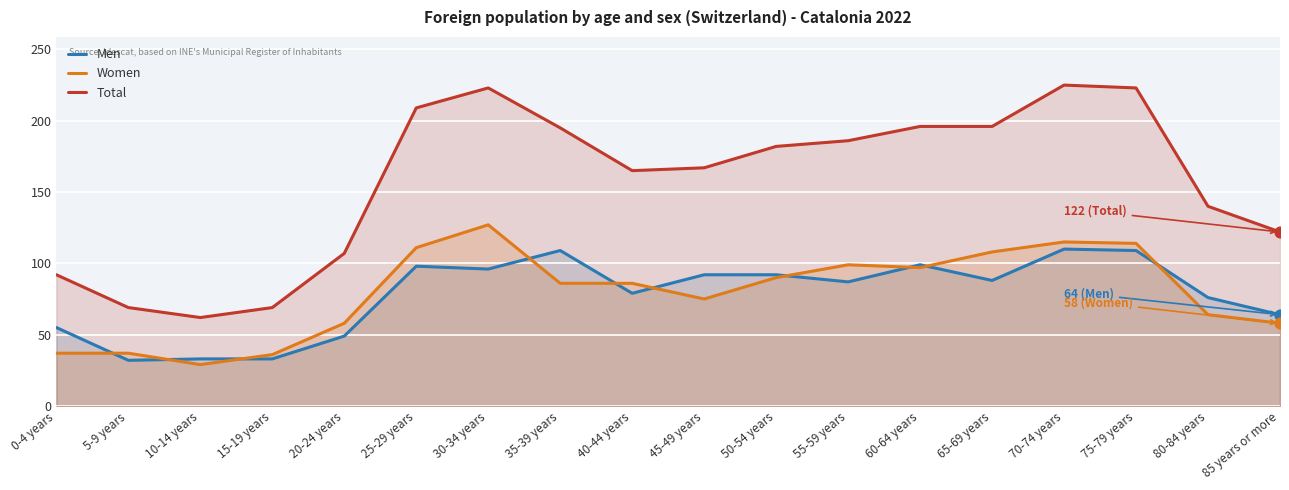

Which series has the largest total across all categories?

Total